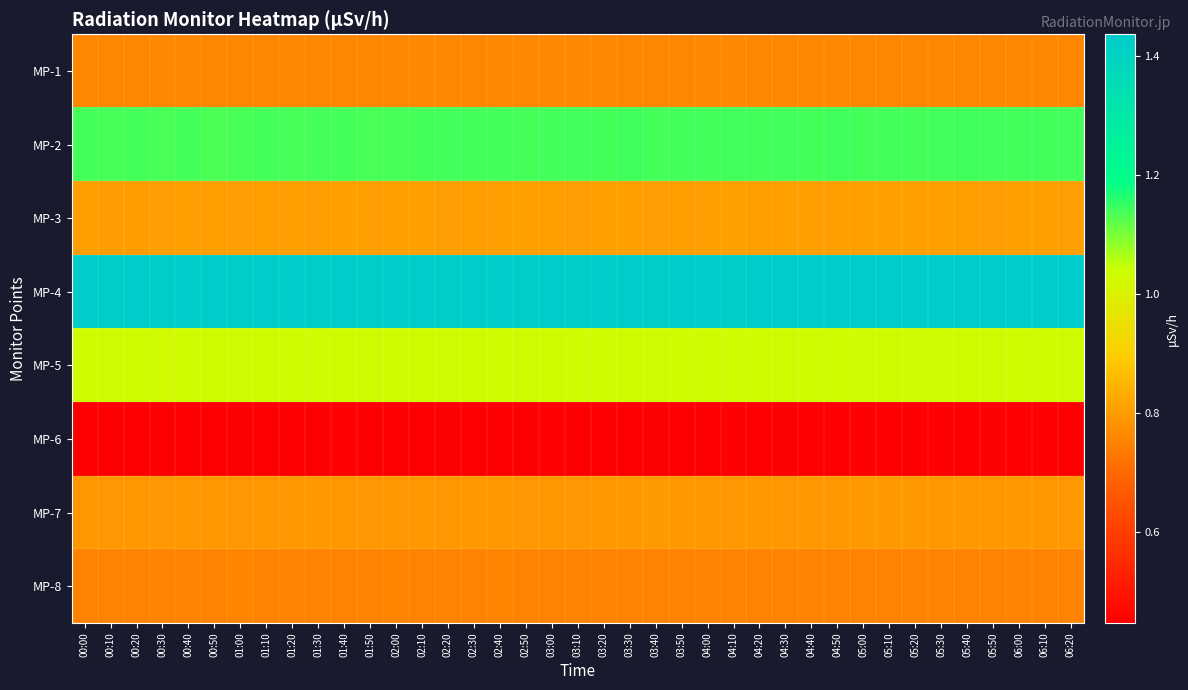

Reading left to right, extract all data points from this chart.

MP-1: 00:00=0.8	00:10=0.8	00:20=0.8	00:30=0.8	00:40=0.8	00:50=0.8	01:00=0.8	01:10=0.8	01:20=0.8	01:30=0.8	01:40=0.8	01:50=0.8	02:00=0.8	02:10=0.8	02:20=0.8	02:30=0.8	02:40=0.8	02:50=0.8	03:00=0.8	03:10=0.8	03:20=0.8	03:30=0.8	03:40=0.8	03:50=0.8	04:00=0.8	04:10=0.8	04:20=0.8	04:30=0.8	04:40=0.8	04:50=0.8	05:00=0.8	05:10=0.8	05:20=0.8	05:30=0.8	05:40=0.8	05:50=0.8	06:00=0.8	06:10=0.8	06:20=0.8
MP-2: 00:00=1.1	00:10=1.1	00:20=1.1	00:30=1.1	00:40=1.1	00:50=1.1	01:00=1.1	01:10=1.1	01:20=1.1	01:30=1.1	01:40=1.1	01:50=1.1	02:00=1.1	02:10=1.1	02:20=1.1	02:30=1.1	02:40=1.1	02:50=1.1	03:00=1.1	03:10=1.1	03:20=1.1	03:30=1.1	03:40=1.1	03:50=1.1	04:00=1.1	04:10=1.1	04:20=1.1	04:30=1.1	04:40=1.1	04:50=1.1	05:00=1.1	05:10=1.1	05:20=1.1	05:30=1.1	05:40=1.1	05:50=1.1	06:00=1.1	06:10=1.1	06:20=1.1
MP-3: 00:00=0.8	00:10=0.8	00:20=0.8	00:30=0.8	00:40=0.8	00:50=0.8	01:00=0.8	01:10=0.8	01:20=0.8	01:30=0.8	01:40=0.8	01:50=0.8	02:00=0.8	02:10=0.8	02:20=0.8	02:30=0.8	02:40=0.8	02:50=0.8	03:00=0.8	03:10=0.8	03:20=0.8	03:30=0.8	03:40=0.8	03:50=0.8	04:00=0.8	04:10=0.8	04:20=0.8	04:30=0.8	04:40=0.8	04:50=0.8	05:00=0.8	05:10=0.8	05:20=0.8	05:30=0.8	05:40=0.8	05:50=0.8	06:00=0.8	06:10=0.8	06:20=0.8
MP-4: 00:00=1.4	00:10=1.4	00:20=1.4	00:30=1.4	00:40=1.4	00:50=1.4	01:00=1.4	01:10=1.4	01:20=1.4	01:30=1.4	01:40=1.4	01:50=1.4	02:00=1.4	02:10=1.4	02:20=1.4	02:30=1.4	02:40=1.4	02:50=1.4	03:00=1.4	03:10=1.4	03:20=1.4	03:30=1.4	03:40=1.4	03:50=1.4	04:00=1.4	04:10=1.4	04:20=1.4	04:30=1.4	04:40=1.4	04:50=1.4	05:00=1.4	05:10=1.4	05:20=1.4	05:30=1.4	05:40=1.4	05:50=1.4	06:00=1.4	06:10=1.4	06:20=1.4
MP-5: 00:00=1.0	00:10=1.0	00:20=1.0	00:30=1.0	00:40=1.0	00:50=1.0	01:00=1.0	01:10=1.0	01:20=1.0	01:30=1.0	01:40=1.0	01:50=1.0	02:00=1.0	02:10=1.0	02:20=1.0	02:30=1.0	02:40=1.0	02:50=1.0	03:00=1.0	03:10=1.0	03:20=1.0	03:30=1.0	03:40=1.0	03:50=1.0	04:00=1.0	04:10=1.0	04:20=1.0	04:30=1.0	04:40=1.0	04:50=1.0	05:00=1.0	05:10=1.0	05:20=1.0	05:30=1.0	05:40=1.0	05:50=1.0	06:00=1.0	06:10=1.0	06:20=1.0
MP-6: 00:00=0.5	00:10=0.4	00:20=0.4	00:30=0.4	00:40=0.5	00:50=0.5	01:00=0.4	01:10=0.4	01:20=0.5	01:30=0.5	01:40=0.5	01:50=0.4	02:00=0.4	02:10=0.4	02:20=0.5	02:30=0.5	02:40=0.5	02:50=0.5	03:00=0.5	03:10=0.5	03:20=0.5	03:30=0.5	03:40=0.4	03:50=0.4	04:00=0.5	04:10=0.5	04:20=0.5	04:30=0.5	04:40=0.5	04:50=0.4	05:00=0.5	05:10=0.5	05:20=0.4	05:30=0.5	05:40=0.4	05:50=0.5	06:00=0.4	06:10=0.5	06:20=0.4
MP-7: 00:00=0.8	00:10=0.8	00:20=0.8	00:30=0.8	00:40=0.8	00:50=0.8	01:00=0.8	01:10=0.8	01:20=0.8	01:30=0.8	01:40=0.8	01:50=0.8	02:00=0.8	02:10=0.8	02:20=0.8	02:30=0.8	02:40=0.8	02:50=0.8	03:00=0.8	03:10=0.8	03:20=0.8	03:30=0.8	03:40=0.8	03:50=0.8	04:00=0.8	04:10=0.8	04:20=0.8	04:30=0.8	04:40=0.8	04:50=0.8	05:00=0.8	05:10=0.8	05:20=0.8	05:30=0.8	05:40=0.8	05:50=0.8	06:00=0.8	06:10=0.8	06:20=0.8
MP-8: 00:00=0.8	00:10=0.8	00:20=0.8	00:30=0.8	00:40=0.8	00:50=0.8	01:00=0.8	01:10=0.8	01:20=0.7	01:30=0.8	01:40=0.8	01:50=0.8	02:00=0.8	02:10=0.7	02:20=0.8	02:30=0.8	02:40=0.8	02:50=0.8	03:00=0.8	03:10=0.8	03:20=0.8	03:30=0.8	03:40=0.8	03:50=0.8	04:00=0.8	04:10=0.8	04:20=0.8	04:30=0.8	04:40=0.8	04:50=0.8	05:00=0.8	05:10=0.8	05:20=0.8	05:30=0.8	05:40=0.8	05:50=0.8	06:00=0.8	06:10=0.8	06:20=0.8